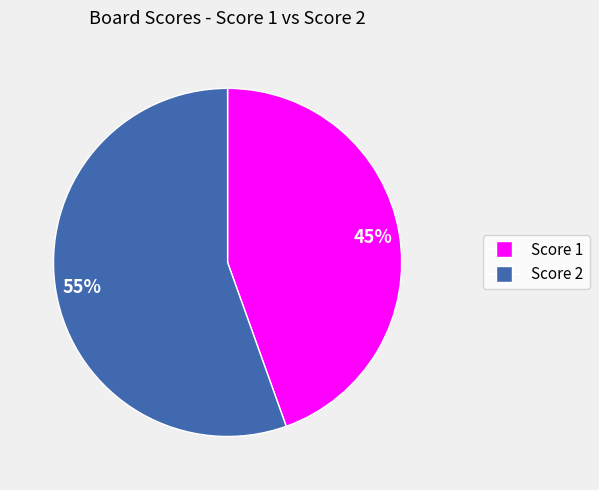

To the nearest percent, what is the average slice percentage?

50%